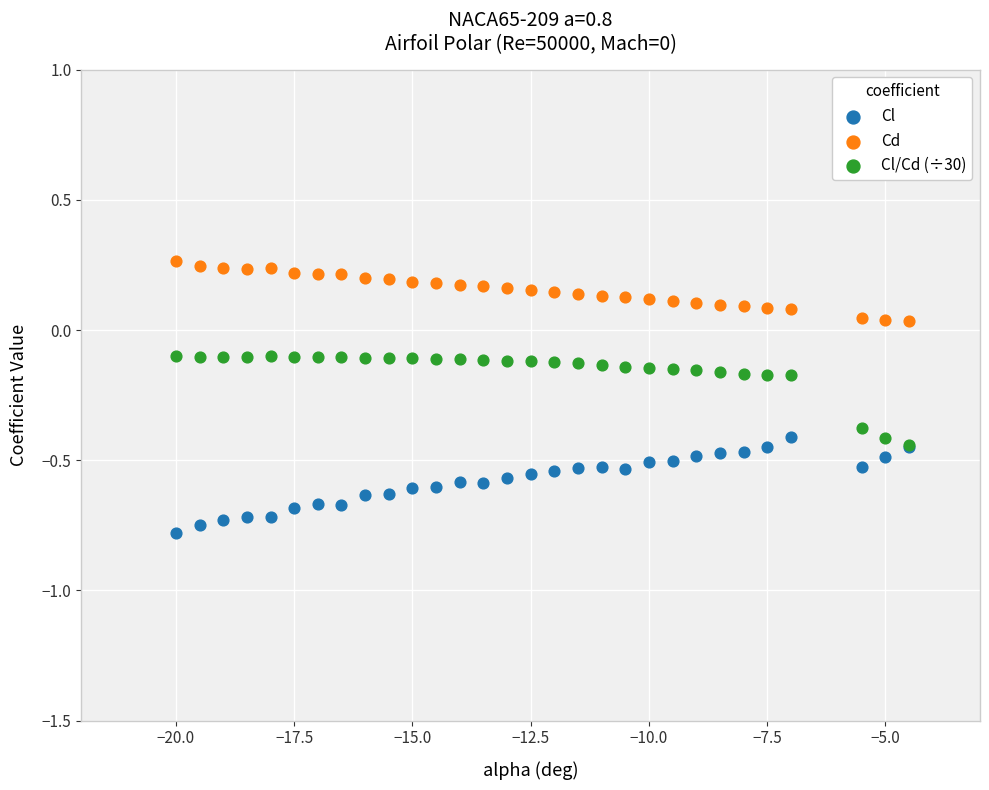

What are all the series names shown in the legend?

Cl, Cd, Cl/Cd (÷30)